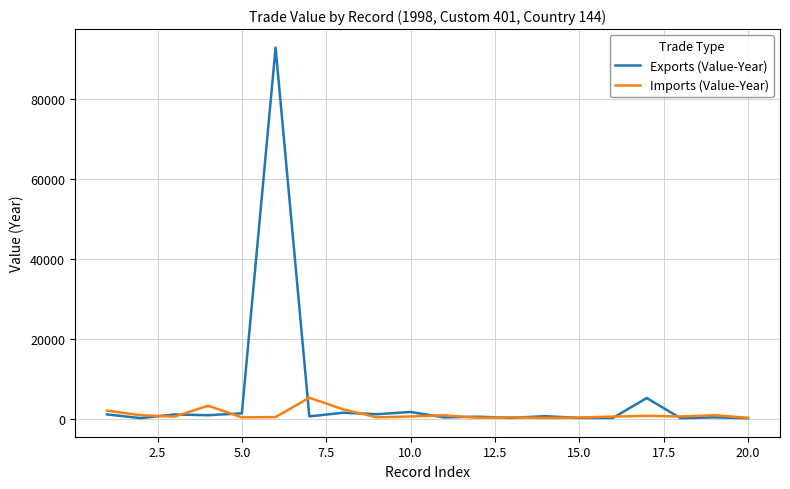

What is the smallest value displayed?

203